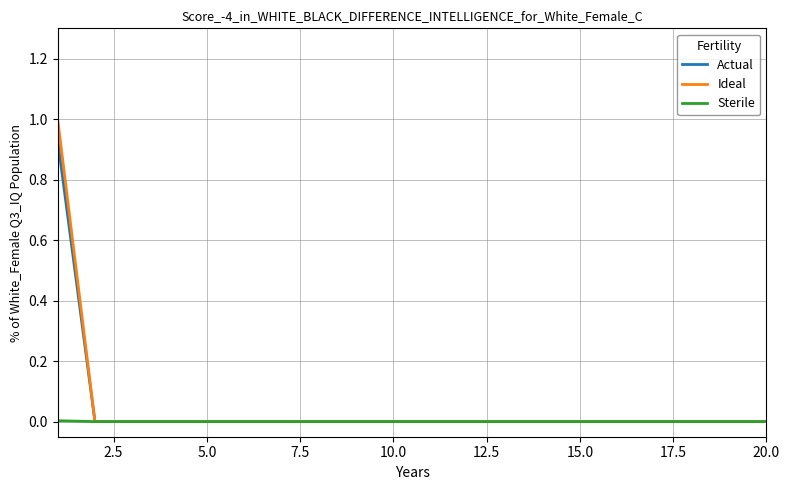

Which series has the largest range (max minus min)?

Ideal